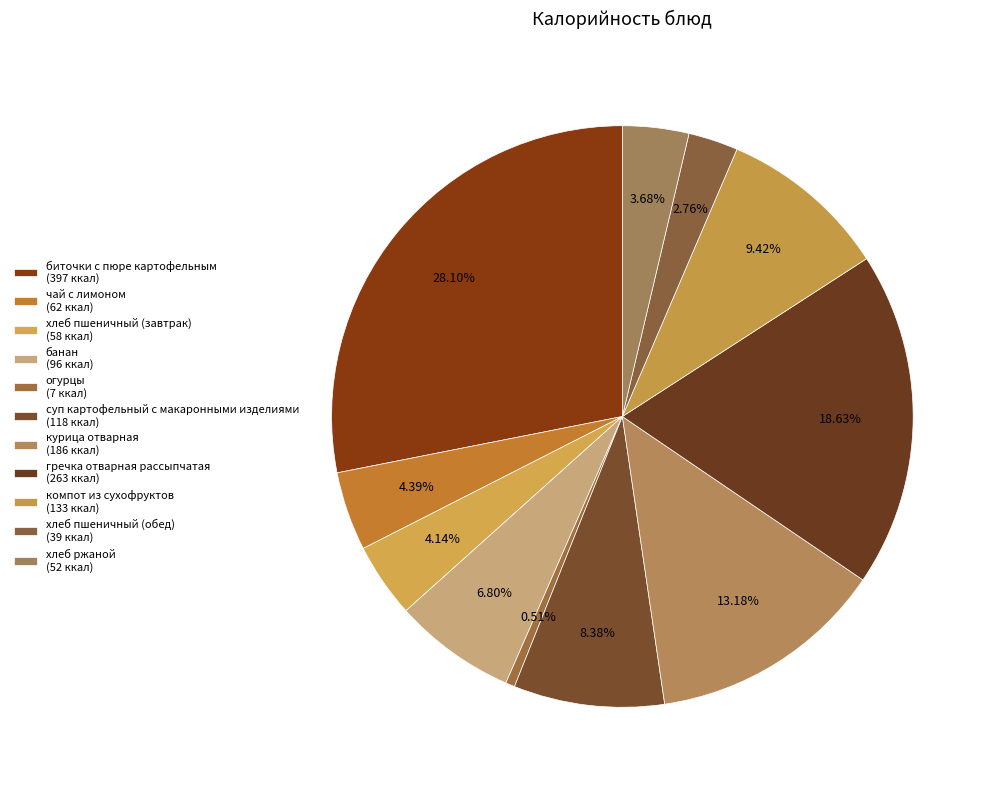

What is the smallest slice in the pie chart?

огурцы